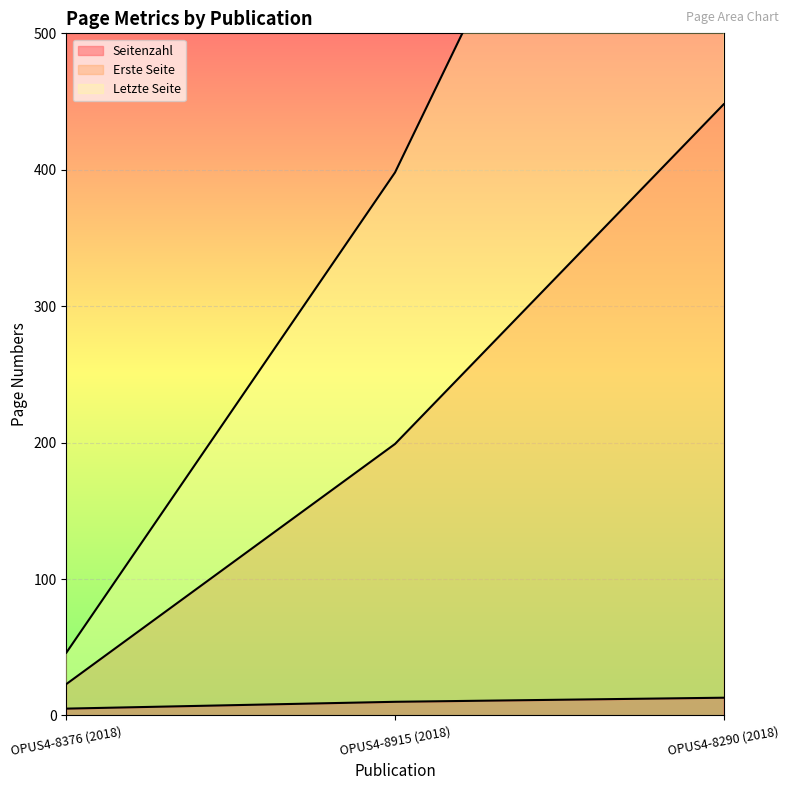

What is the label of the 3rd point from the left?

OPUS4-8290 (2018)